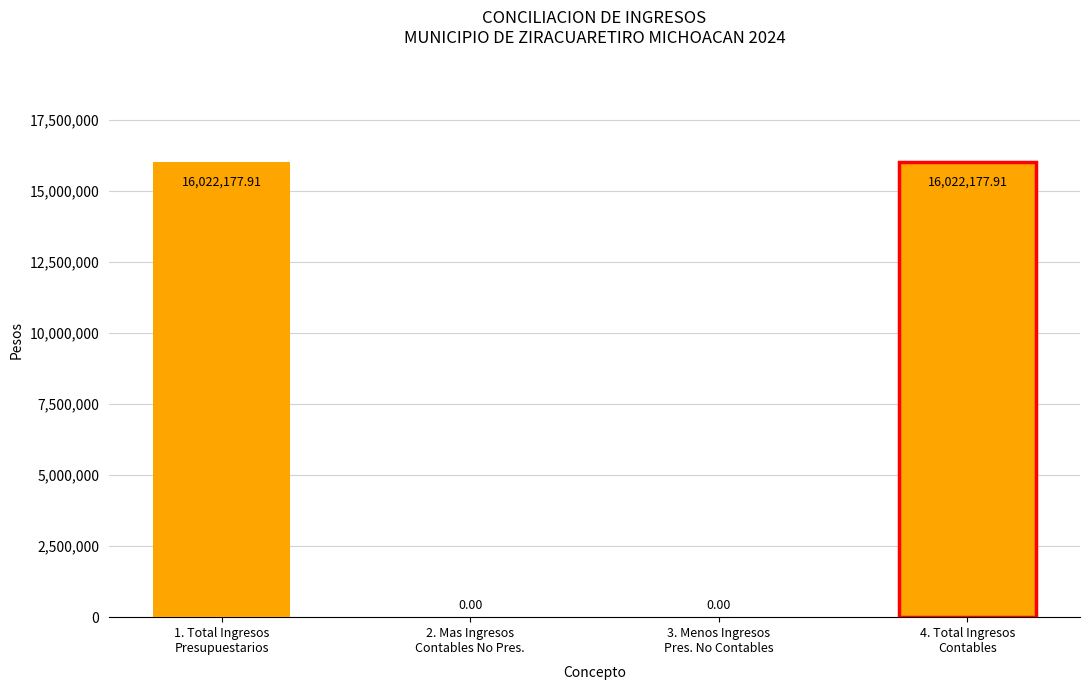

What is the label of the 3rd bar from the left?

3. MENOS INGRESOS PRESUPUESTARIOS NO CONTABLES